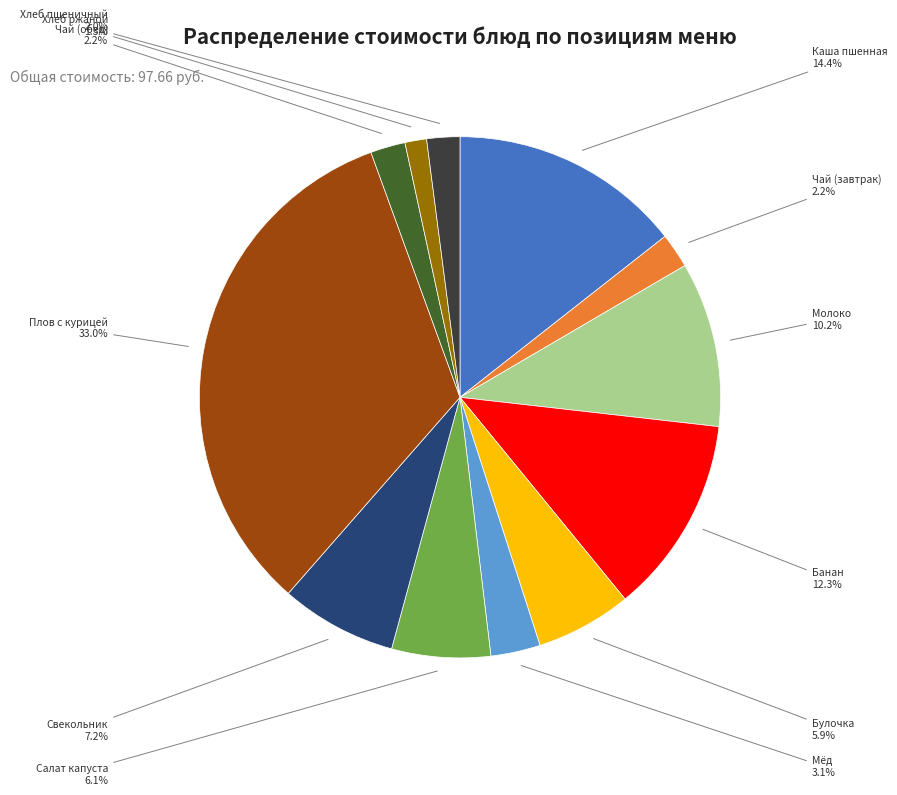

To the nearest percent, what portion does Хлеб пшеничный represent?

2%